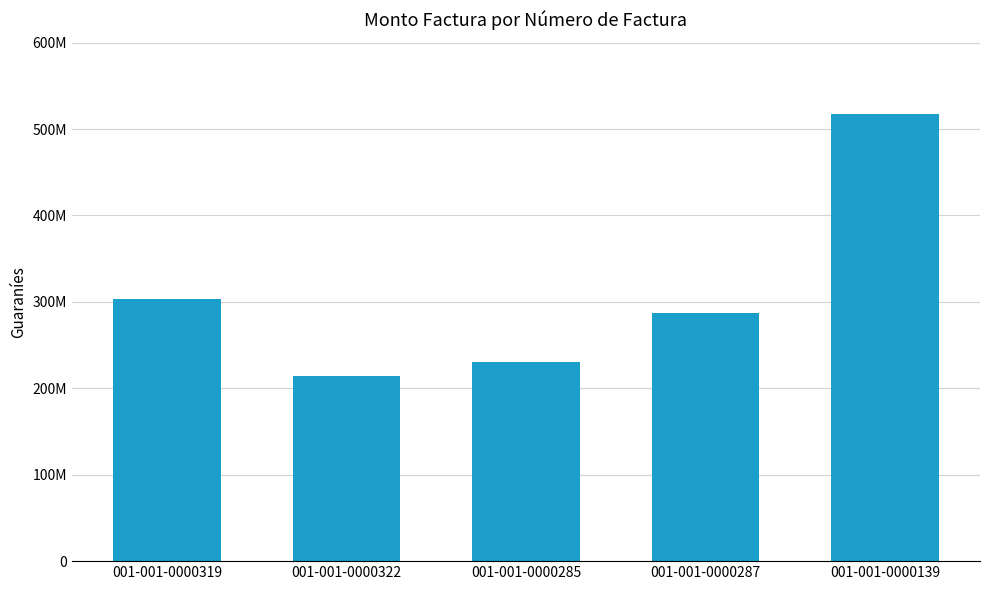

At which label does the data first exceed 287500000?

001-001-0000319